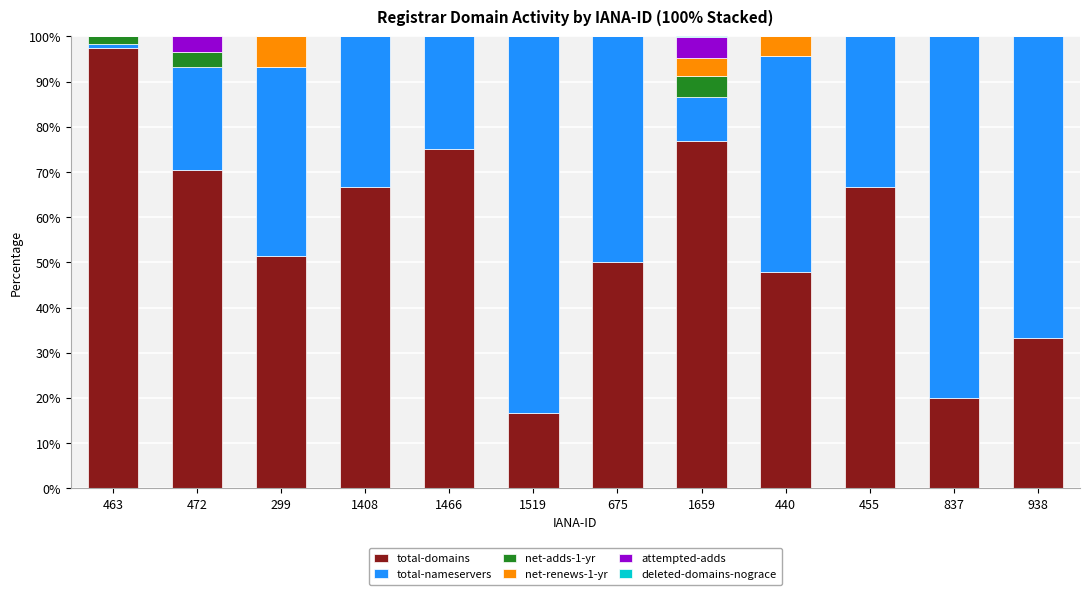

At which label does total-domains first exceed 66?

463